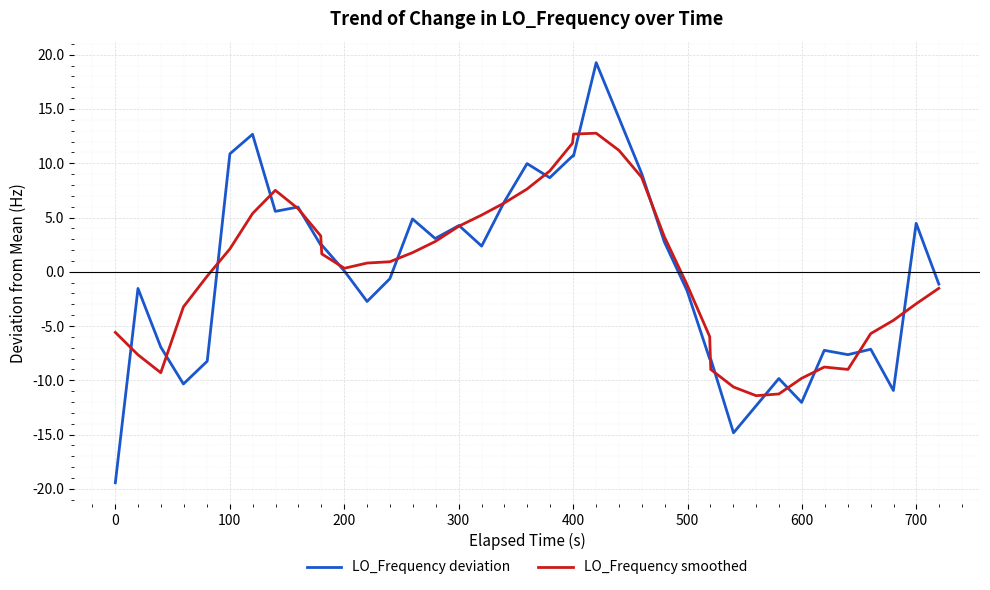

Which series has the widest spread of values?

LO_Frequency deviation